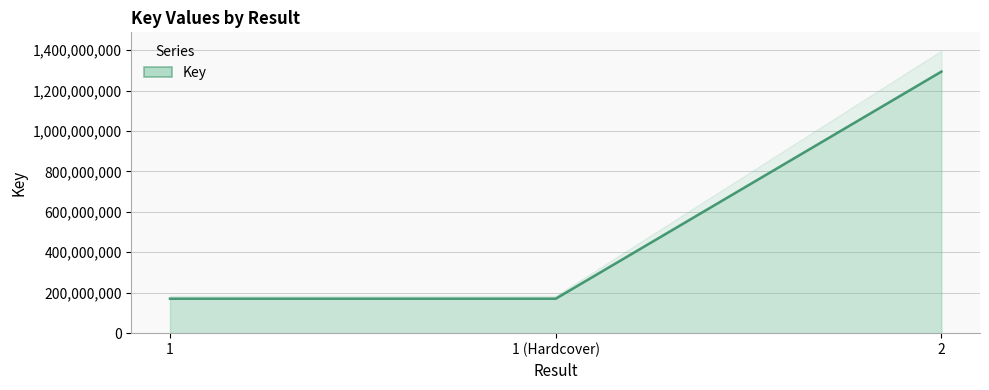

What is the value of the 1st point from the left?

170568023